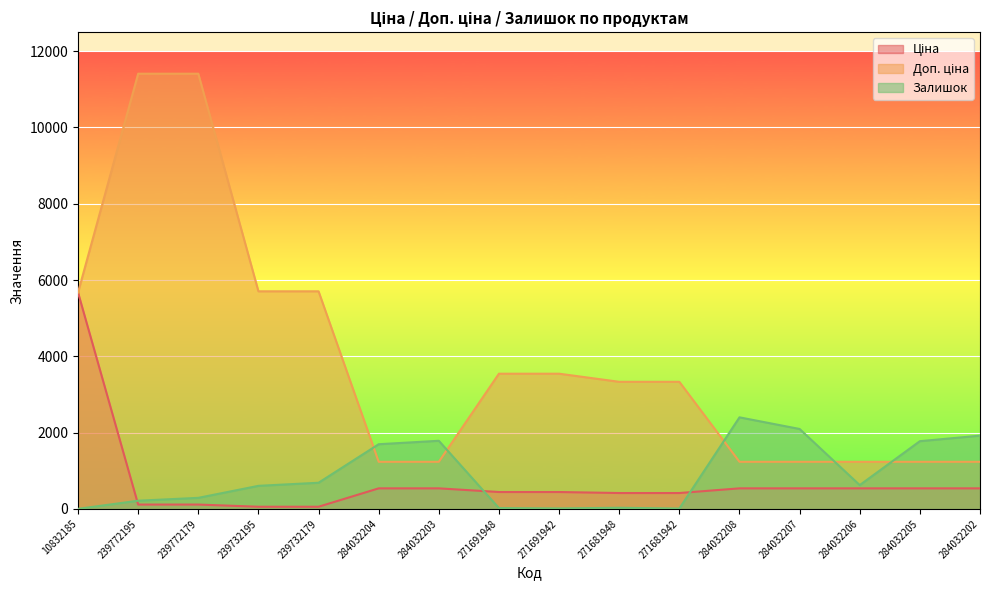

Between 239732179 and 284032204, which is larger?

284032204